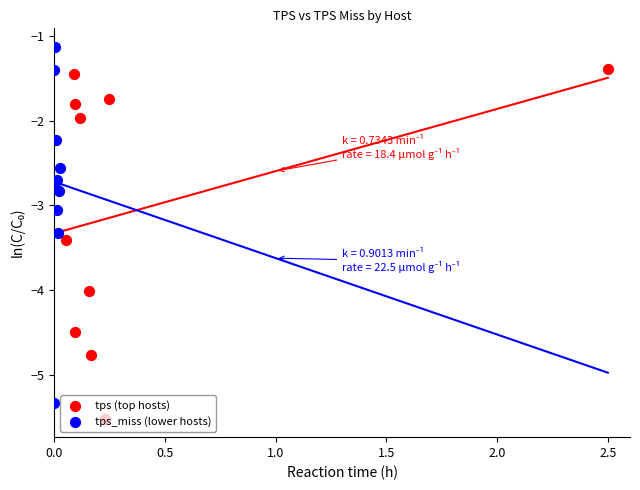

What are all the series names shown in the legend?

tps (top hosts), tps_miss (lower hosts)